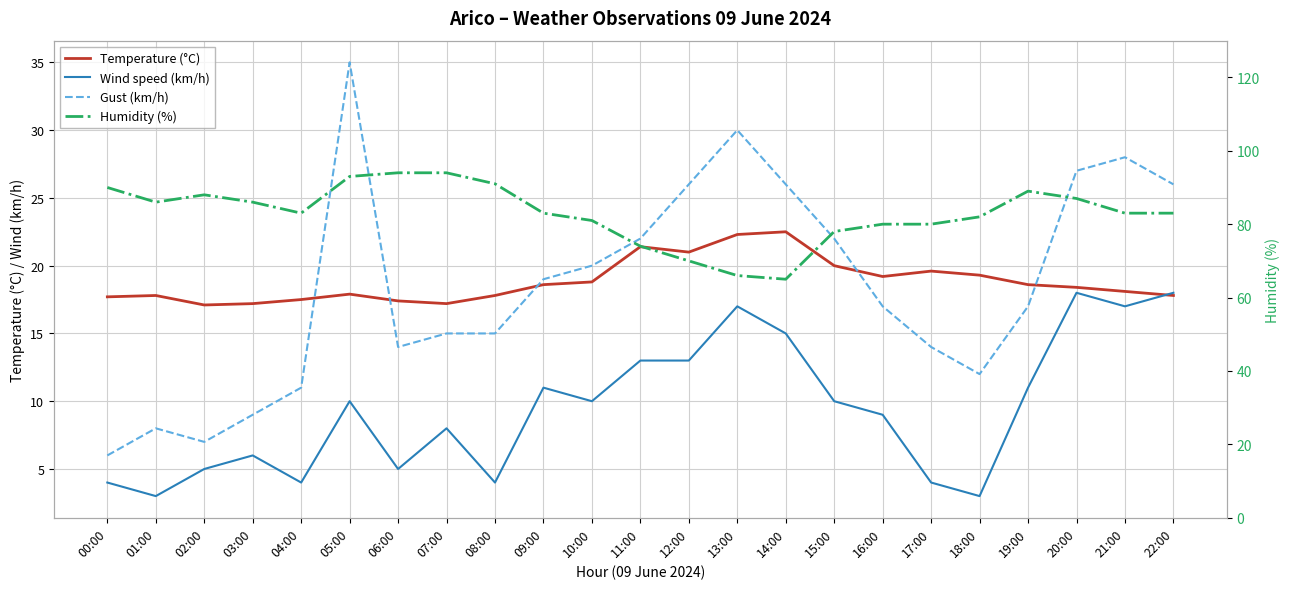

Count the number of data series in this chart.

4